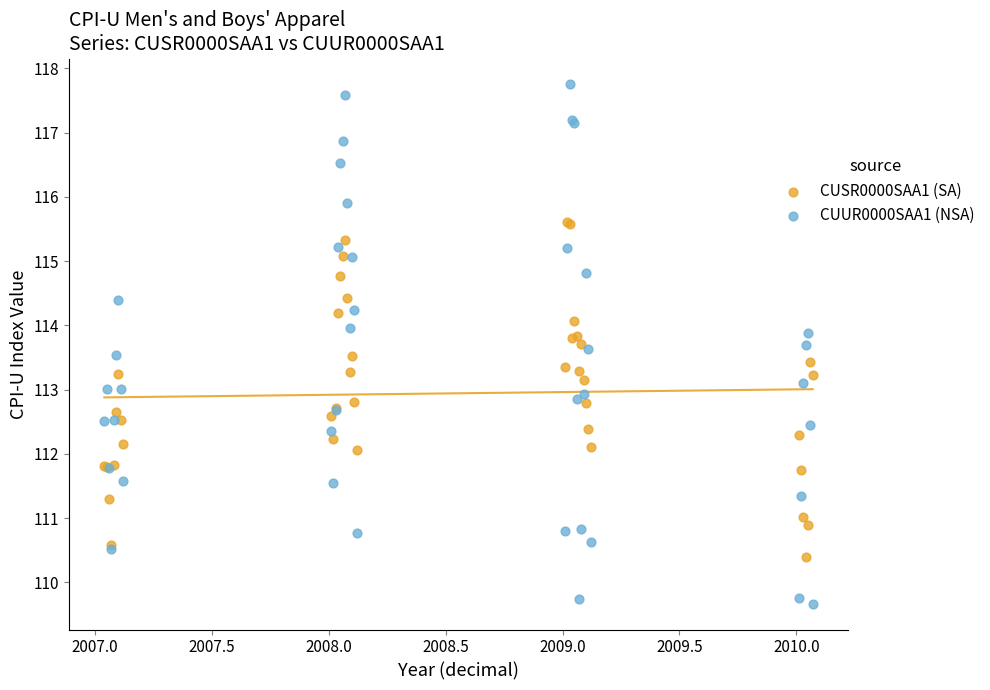

Which series contains the lowest Y value?

CUUR0000SAA1 (NSA)